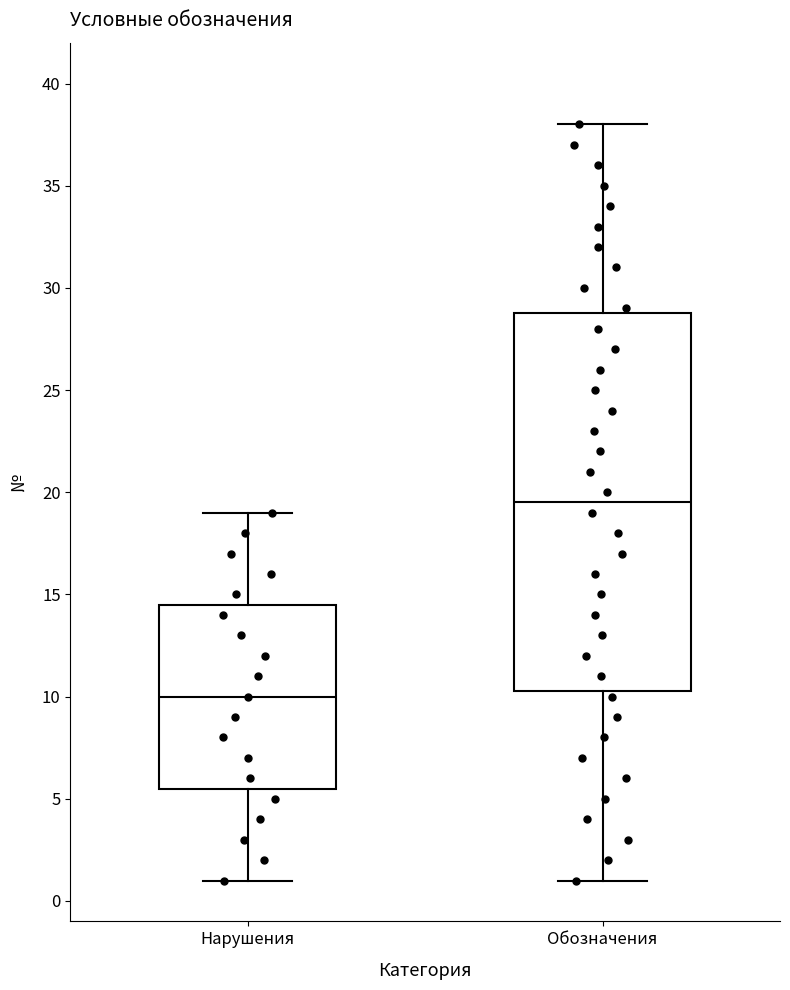

Reading left to right, read every box against the y-axis: the position of its median line, the range the box covers, and the ends of its whiskers. The values are not printed on the chart, so give them approximately, as read against the axis.

Нарушения: median 10.0, box 5.5 to 14.5, whiskers 1.0 to 19.0
Обозначения: median 19.5, box 10.5 to 29.0, whiskers 1.0 to 38.0